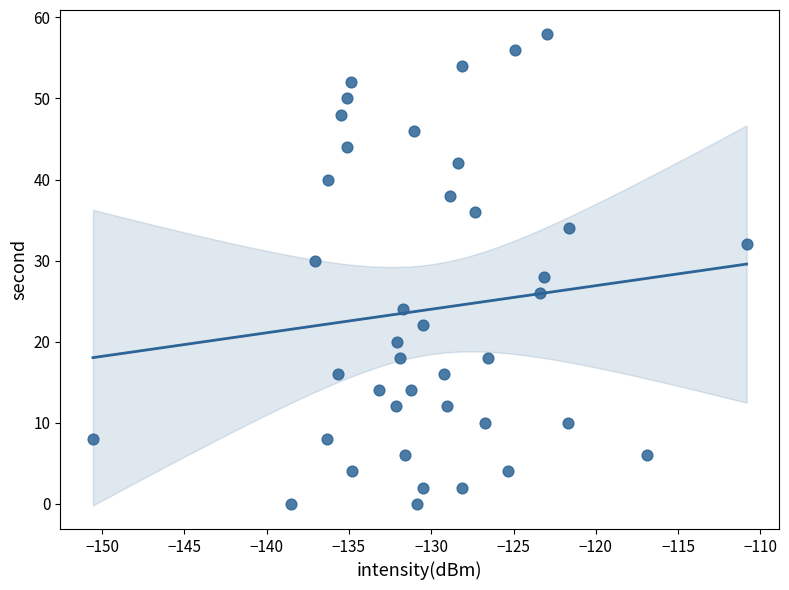

How many points are shown in the scatter plot?

40